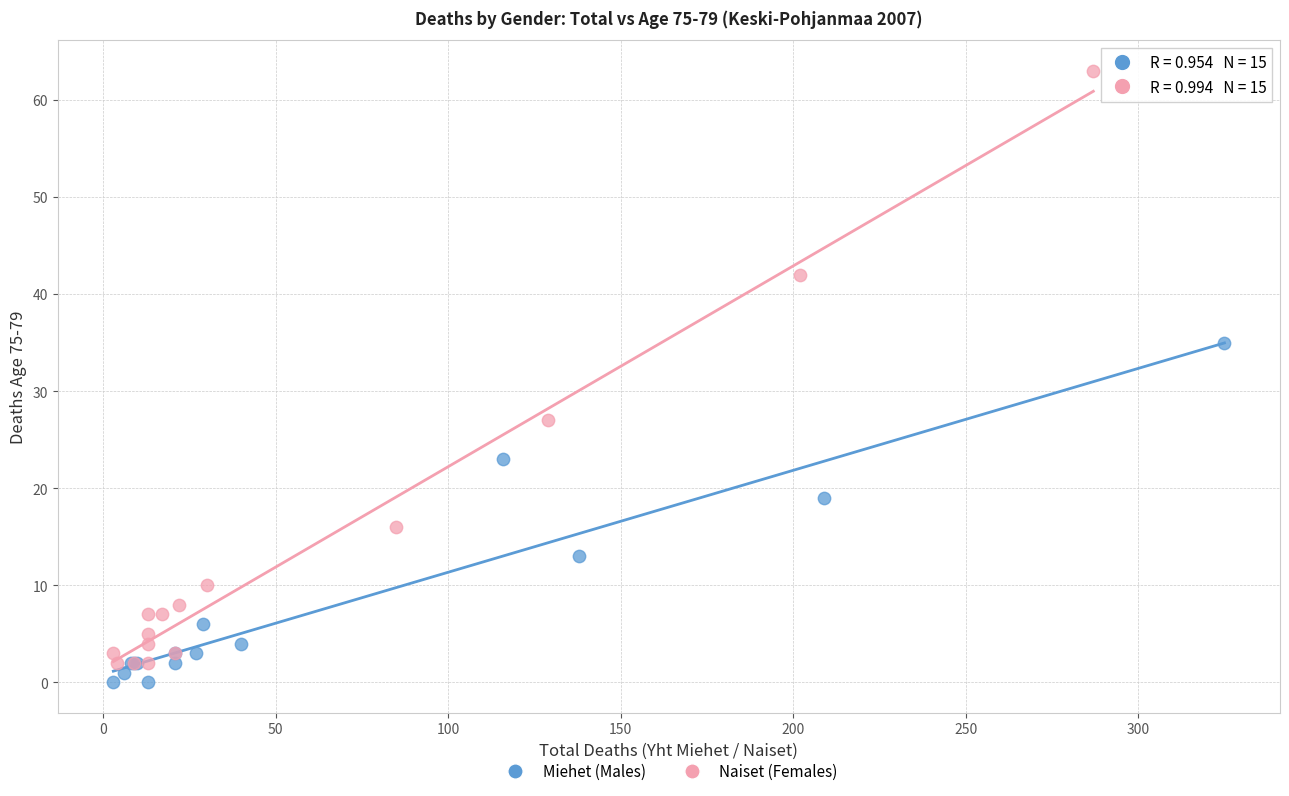

Which series has the widest spread of Y values?

Naiset (Females)